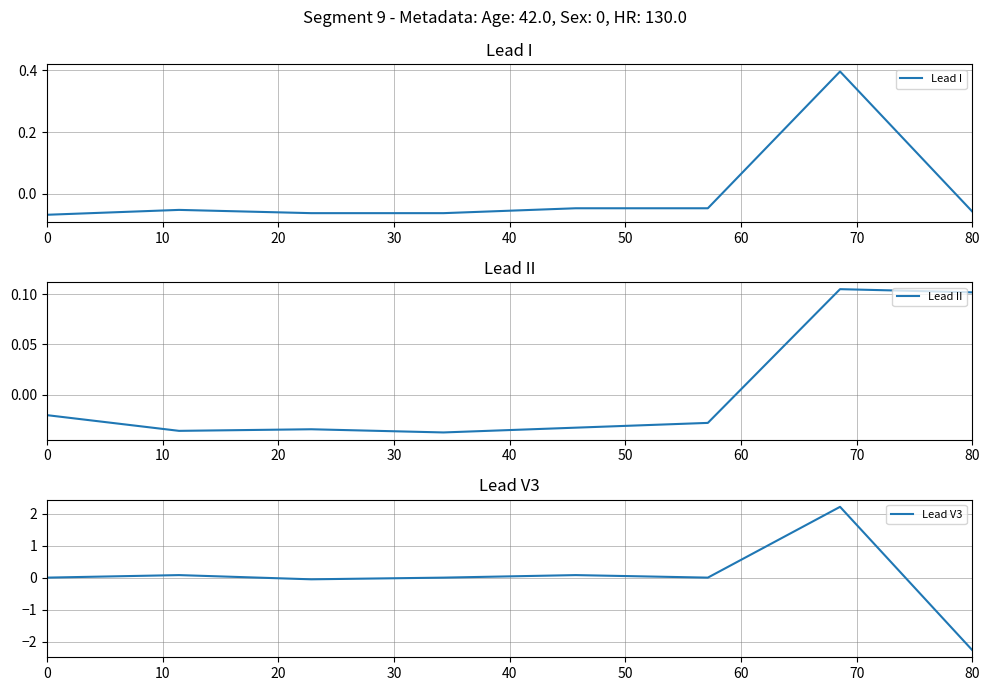

In Lead V3, how many points are lower than both neighbors (excluding endpoints)?

2